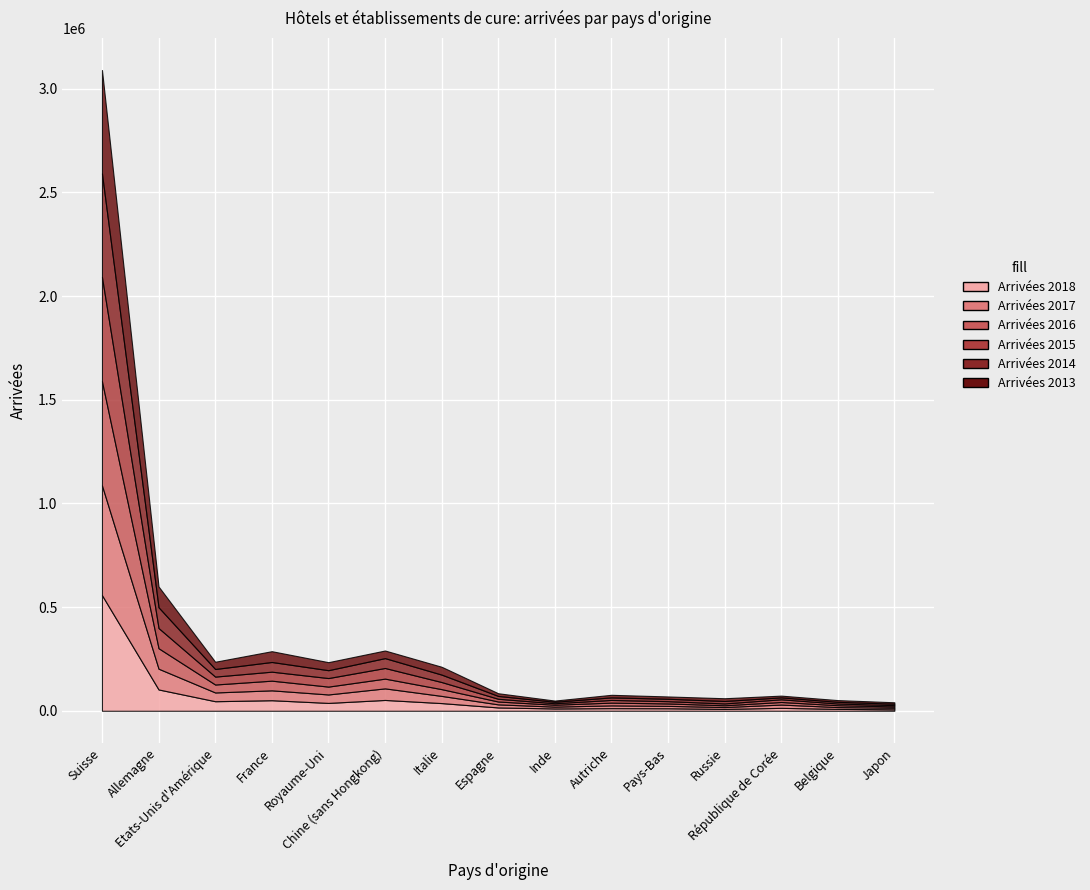

The Arrivées 2016 series shows 6247 at Japon. True or false?

True